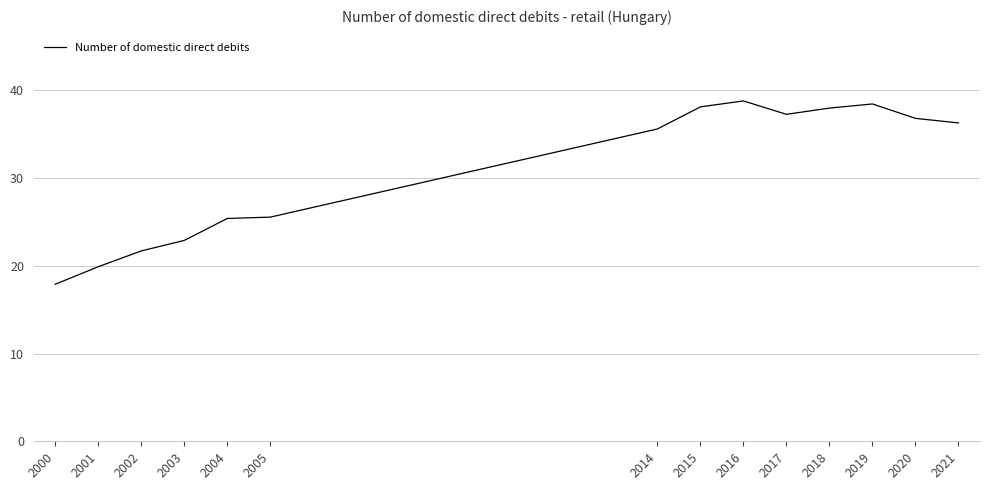

Does the chart have visible grid lines?

Yes